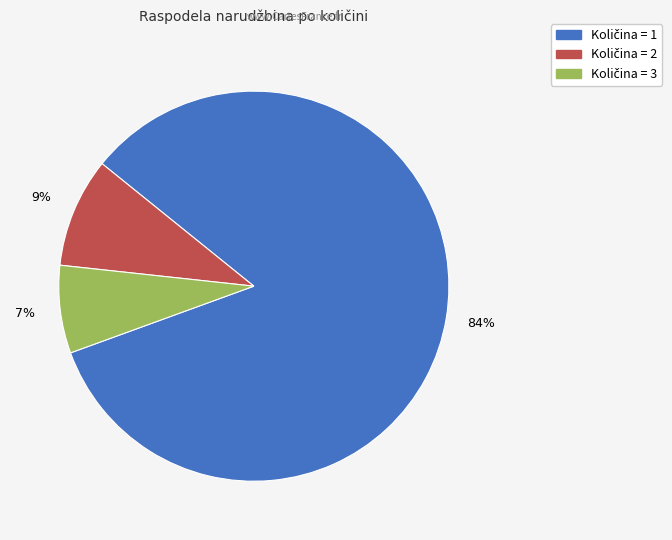

To the nearest percent, what is the average slice percentage?

33%